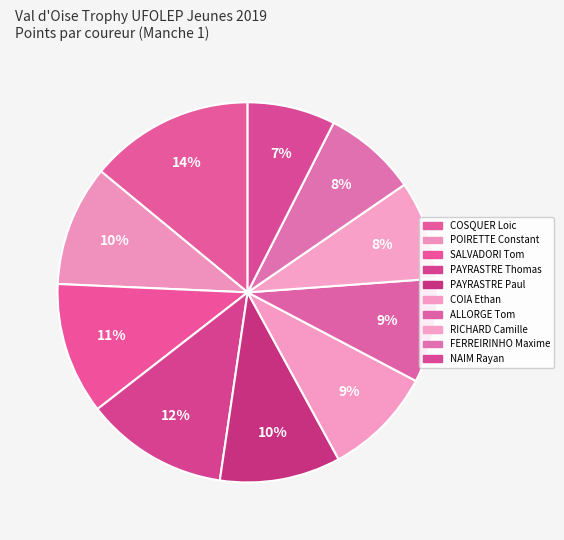

Is there a majority slice in this chart?

No